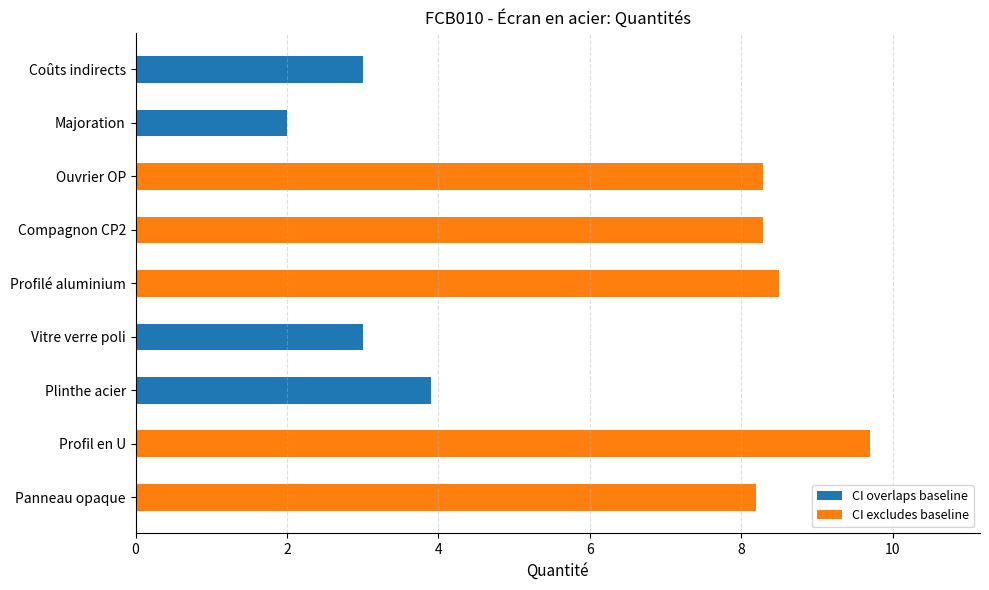

Reading right to left, what are all the values shown in this chart?

Coûts indirects=3.0	Majoration=2.0	Ouvrier OP=8.3	Compagnon CP2=8.3	Profilé aluminium=8.5	Vitre verre poli=3.0	Plinthe acier=3.9	Profil en U=9.7	Panneau opaque=8.2